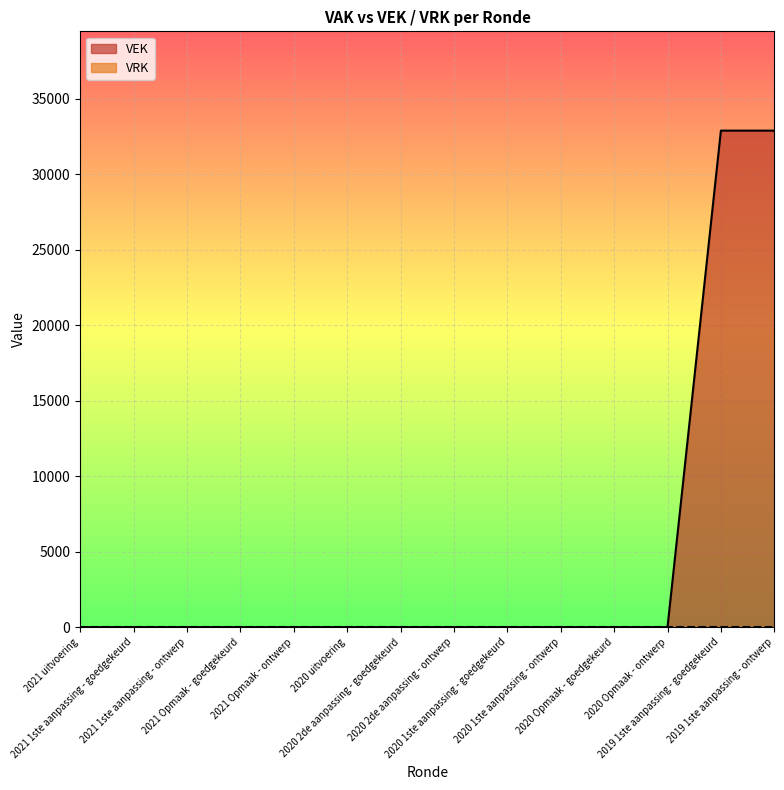

Does the chart display data point markers on the line(s)?

No